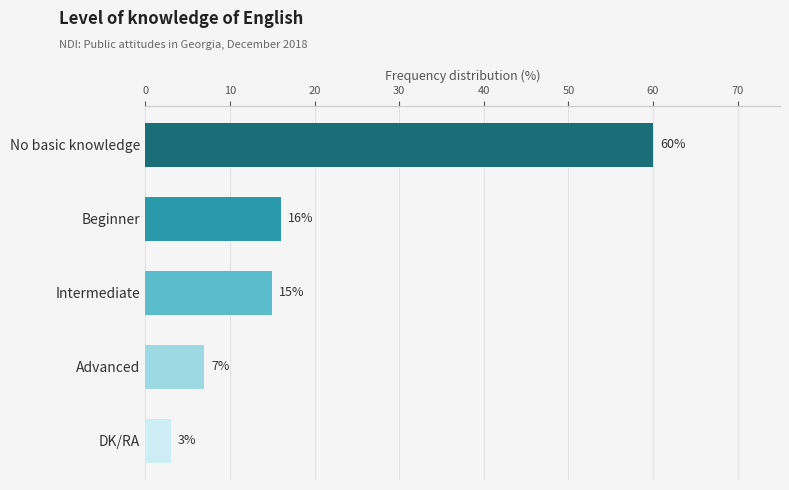

Is it true that the value at No basic knowledge is 60?

True